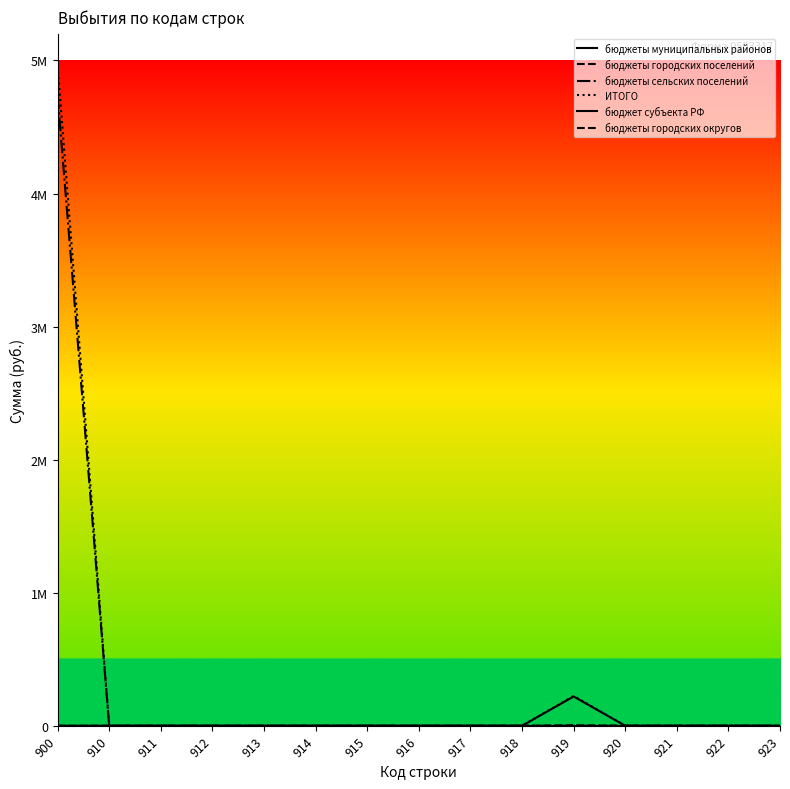

Is this an area chart (filled region under the line)?

No